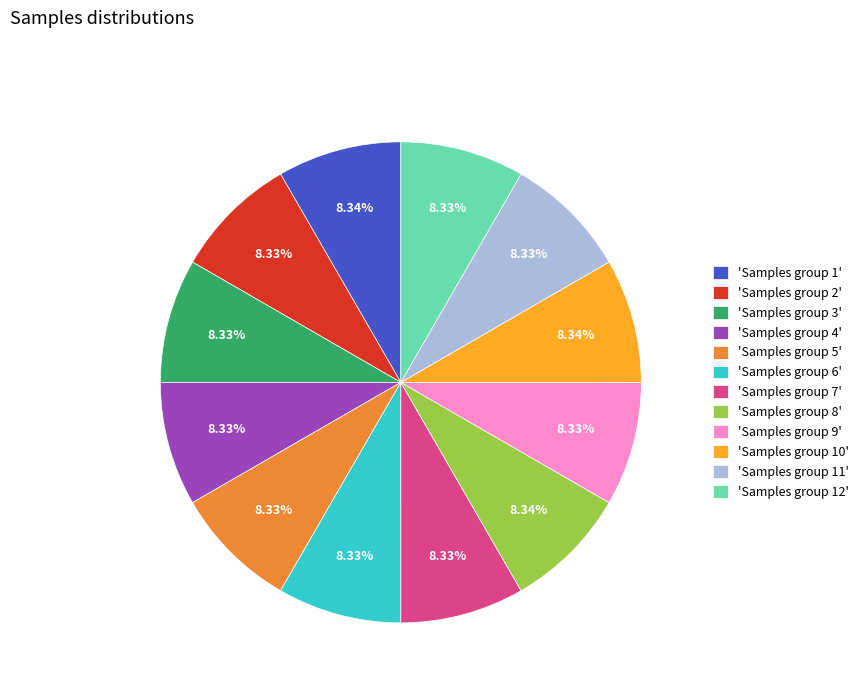

Is 'Samples group 12' the majority of the pie?

No